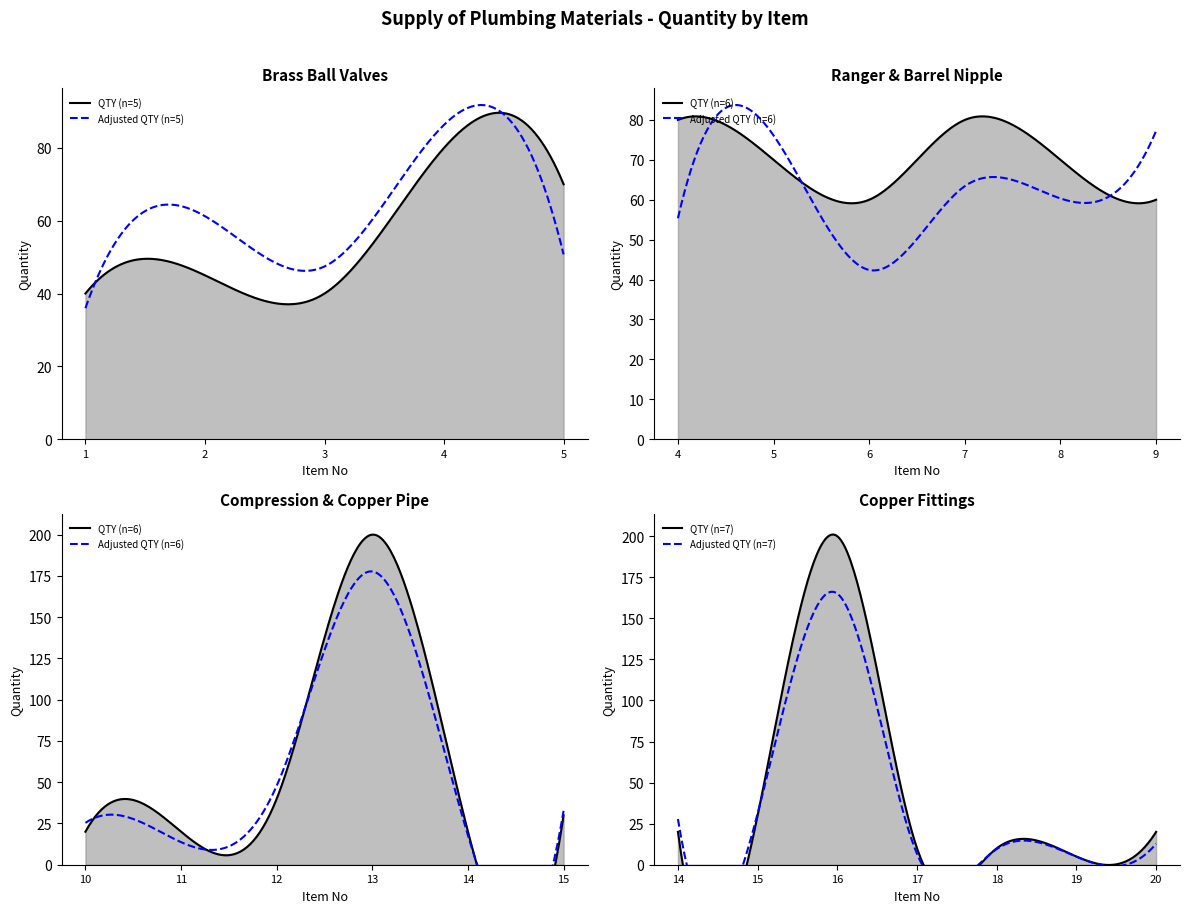

Which series changed the most between 5 and 11?

QTY